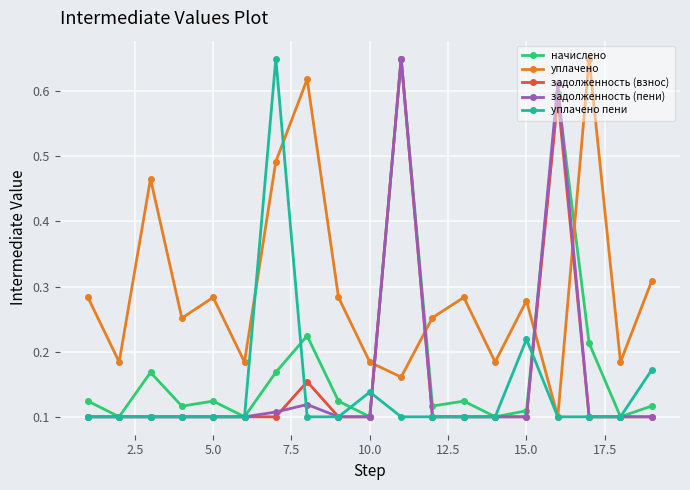

How many уплачено values are between 0 and 1?

19